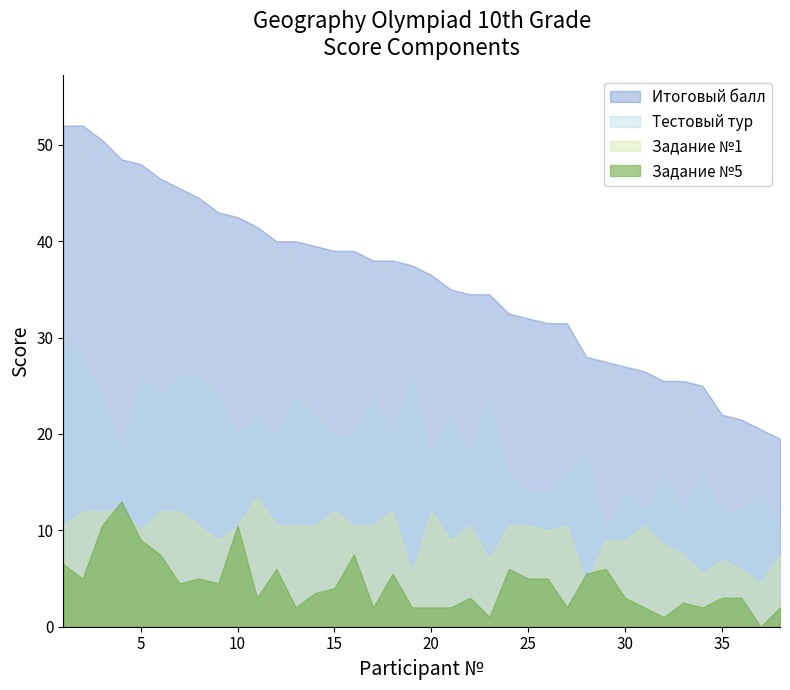

At 32, list the series in order from largest to smallest.

Итоговый балл, Тестовый тур, Задание №1, Задание №5